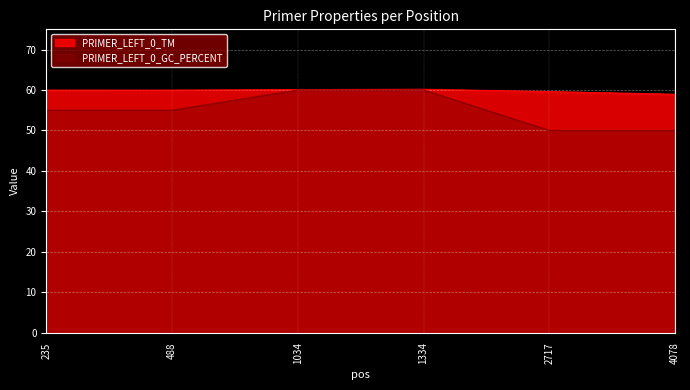

Reading left to right, list all the values displayed in this chart.

PRIMER_LEFT_0_TM: 235=60.0	488=60.0	1034=60.1	1334=60.2	2717=59.6	4078=58.9
PRIMER_LEFT_0_GC_PERCENT: 235=55.0	488=55.0	1034=60.0	1334=60.0	2717=50.0	4078=50.0